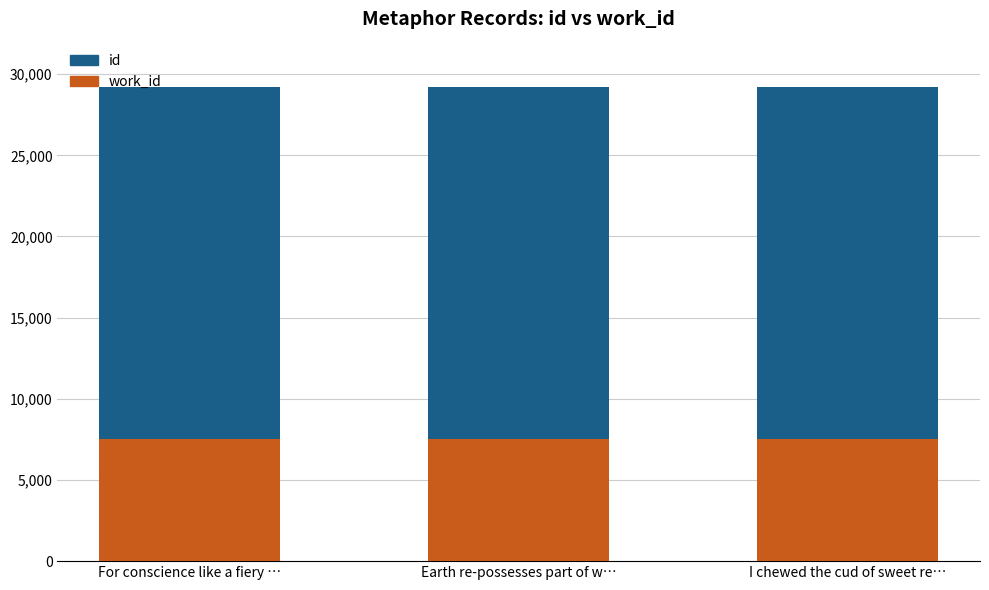

What is the total value across all series at Earth re-possesses part of w…?

29222